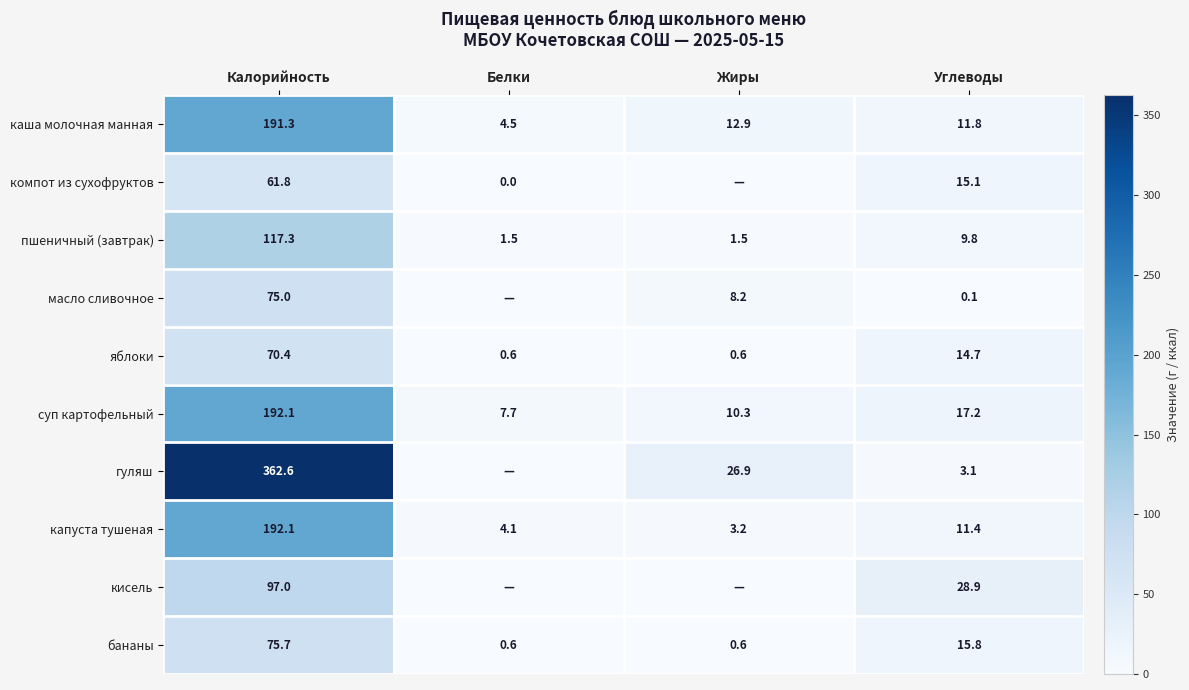

What value does the бананы series have at Калорийность?

75.7